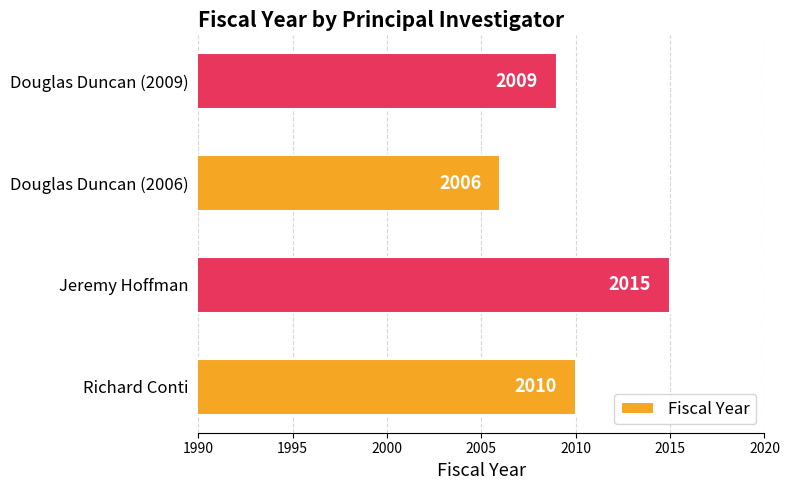

Reading bottom to top, what are all the values shown in this chart?

Richard Conti=2010	Jeremy Hoffman=2015	Douglas Duncan (2006)=2006	Douglas Duncan (2009)=2009